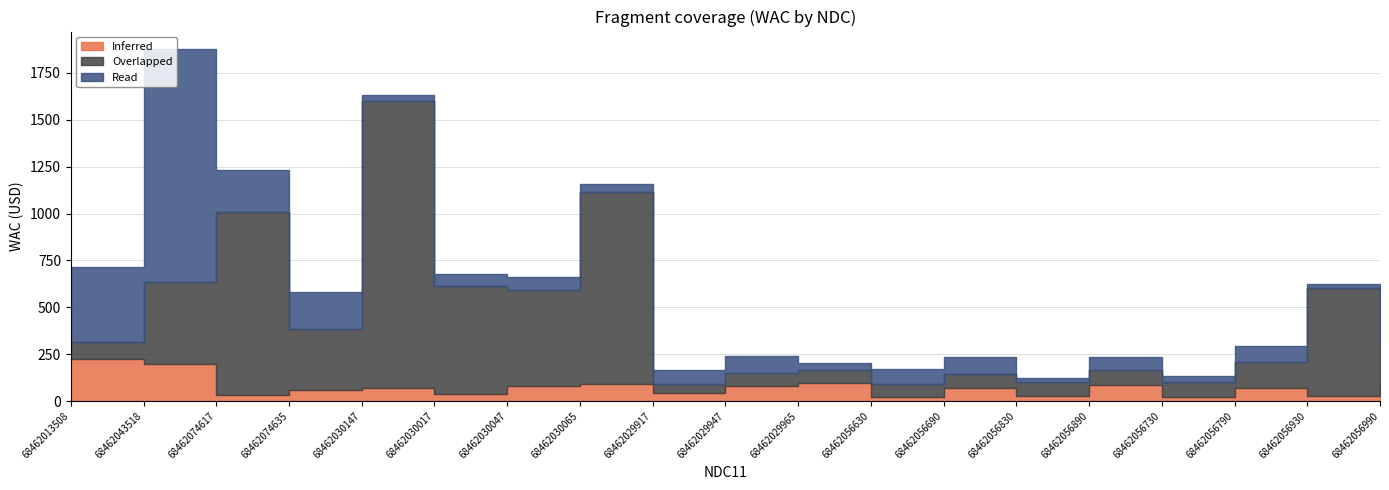

What is the difference between the maximum and minimum values in the Overlapped series?

1510.9